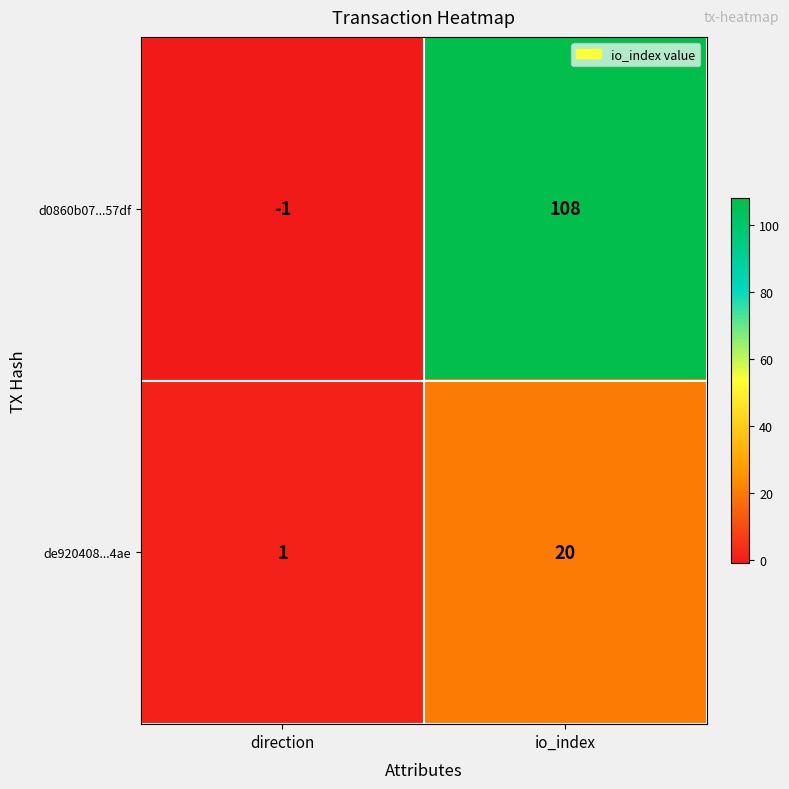

Which series changed the most between direction and io_index?

d0860b07...57df